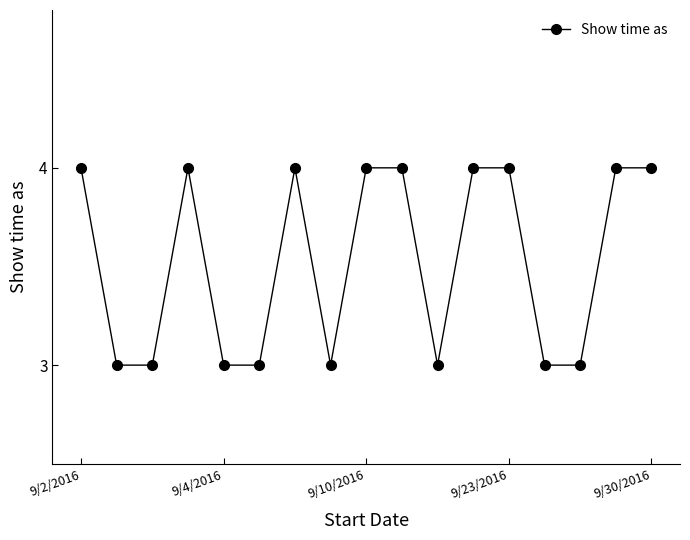

What is the average value?

4